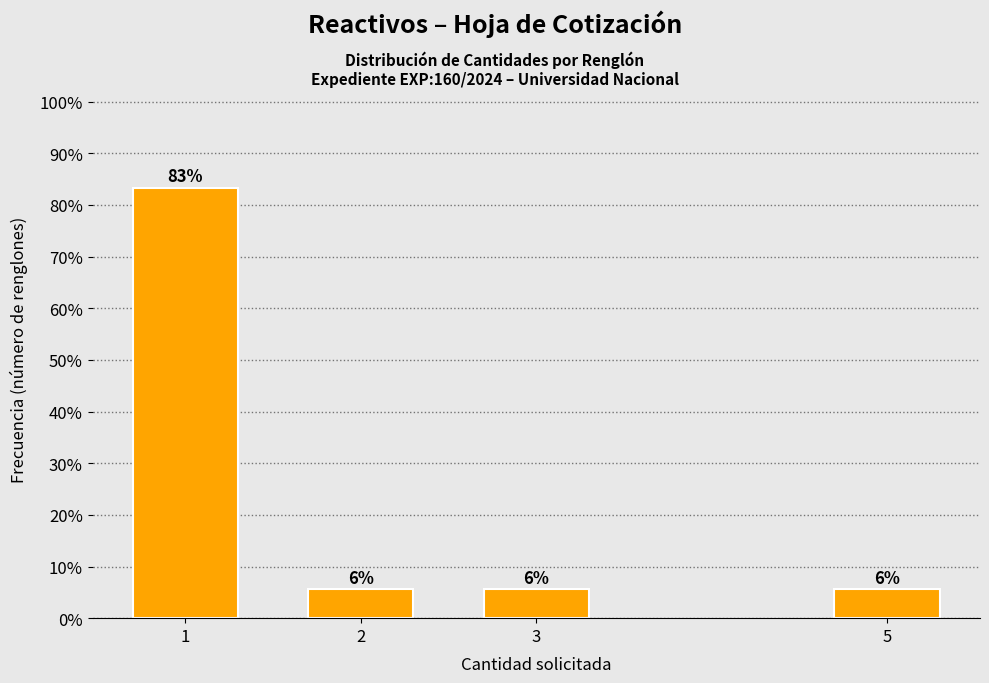

Are the bars horizontal?

No